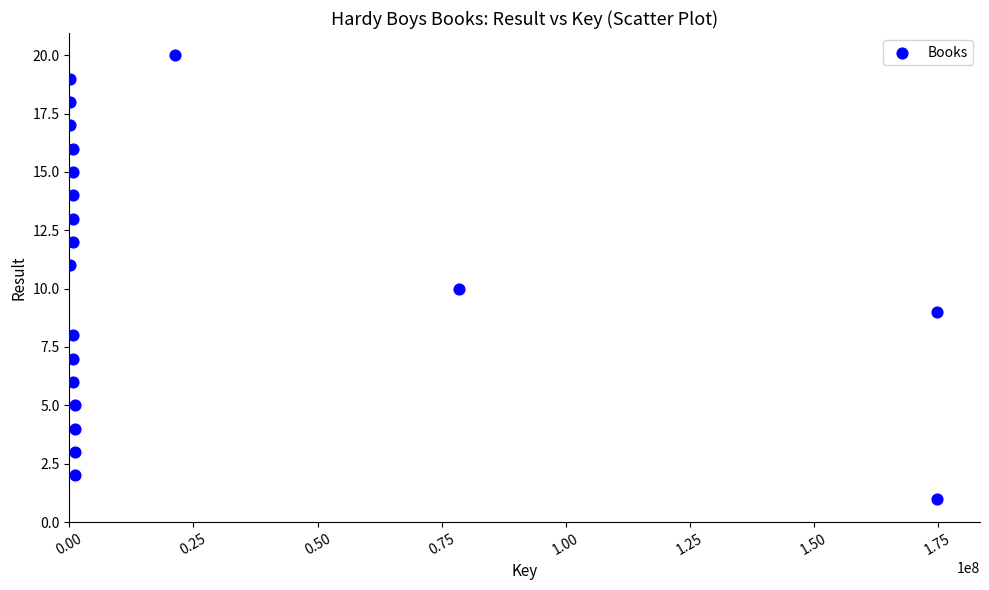

What is the range of Y values (max minus min)?

19